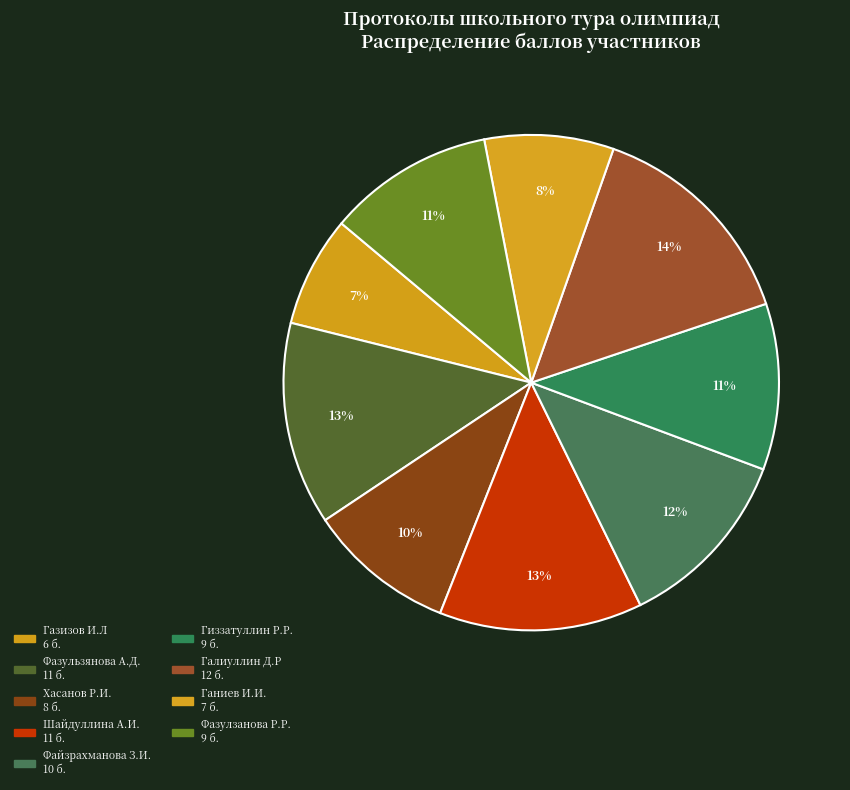

Is Газизов И.Л the majority of the pie?

No